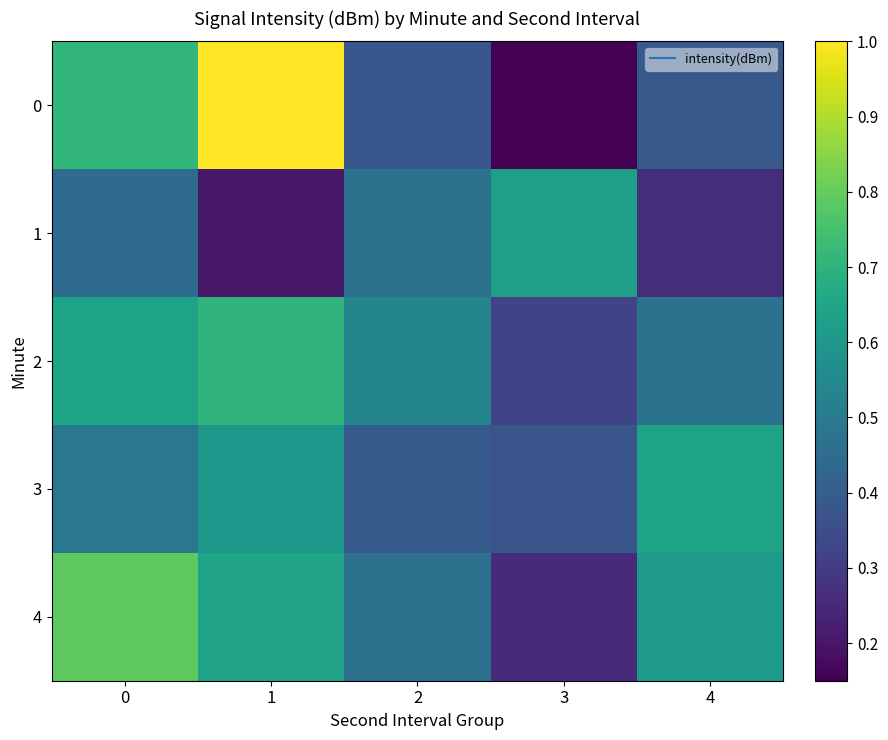

Reading left to right, list all the values displayed in this chart.

0: 0=0.7	1=1.0	2=0.4	3=0.0	4=0.4
1: 0=0.4	1=0.2	2=0.5	3=0.6	4=0.3
2: 0=0.6	1=0.7	2=0.5	3=0.3	4=0.5
3: 0=0.5	1=0.6	2=0.4	3=0.4	4=0.6
4: 0=0.8	1=0.6	2=0.5	3=0.3	4=0.6